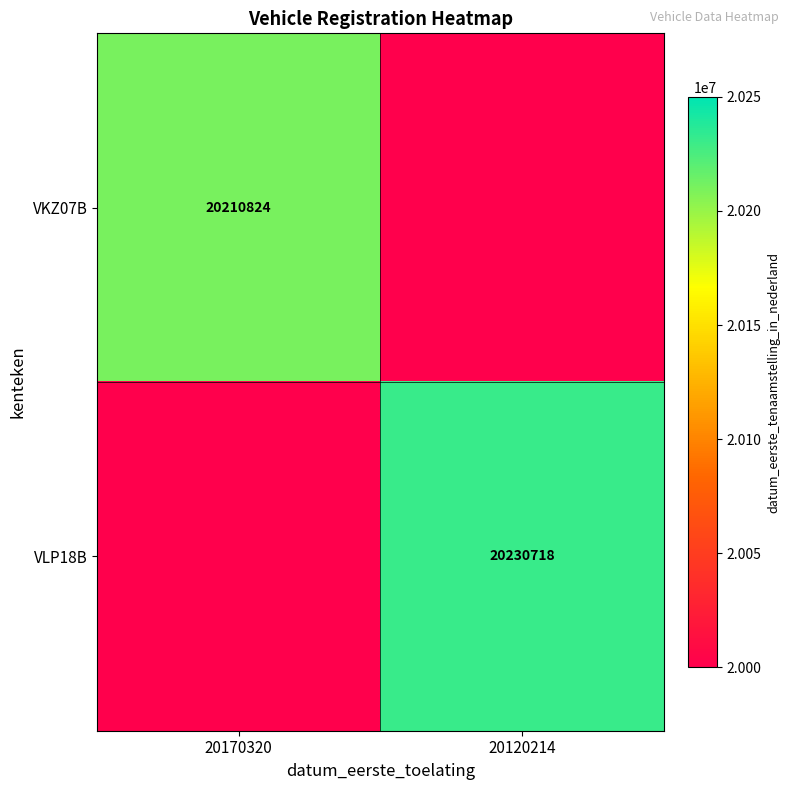

Is the value of VKZ07B at 20170320 greater than the value of VLP18B at 20120214?

No